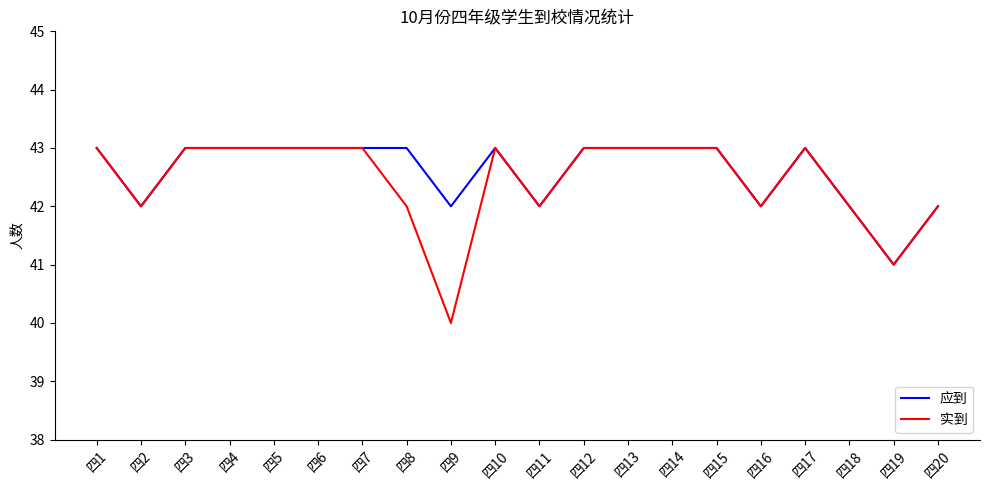

What is the total value across all series at 四14?

86